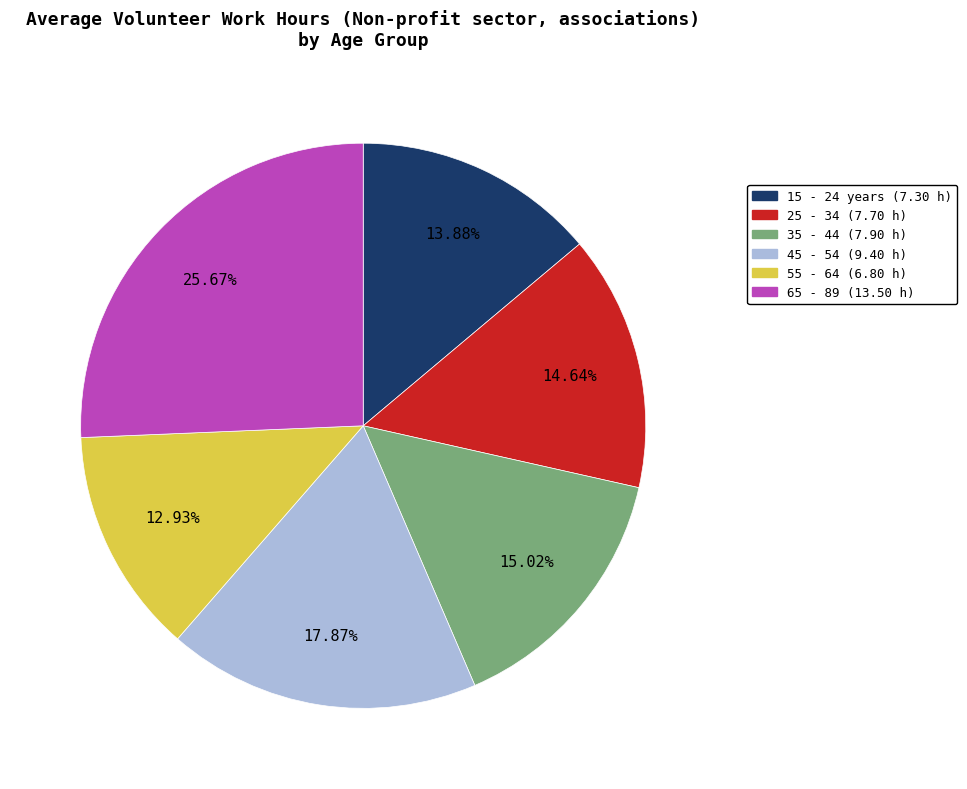

Count the number of slices in the pie.

6